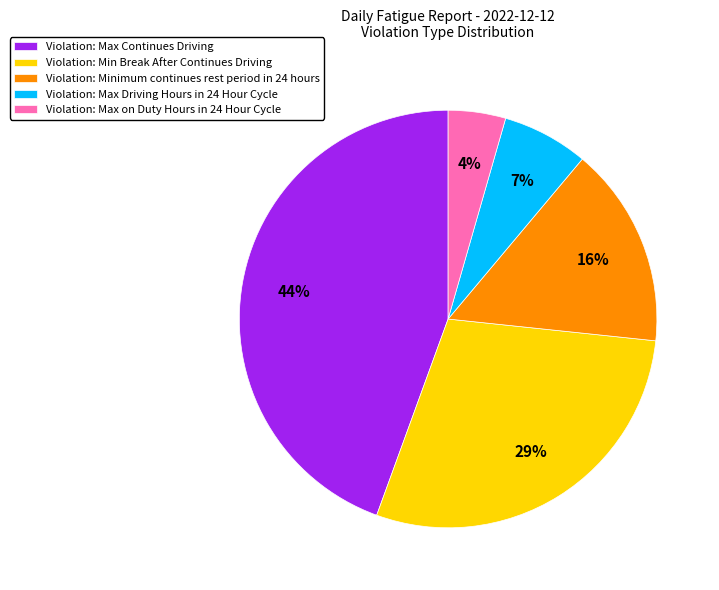

Is it true that Violation: Min Break After Continues Driving is 29% of the pie?

True